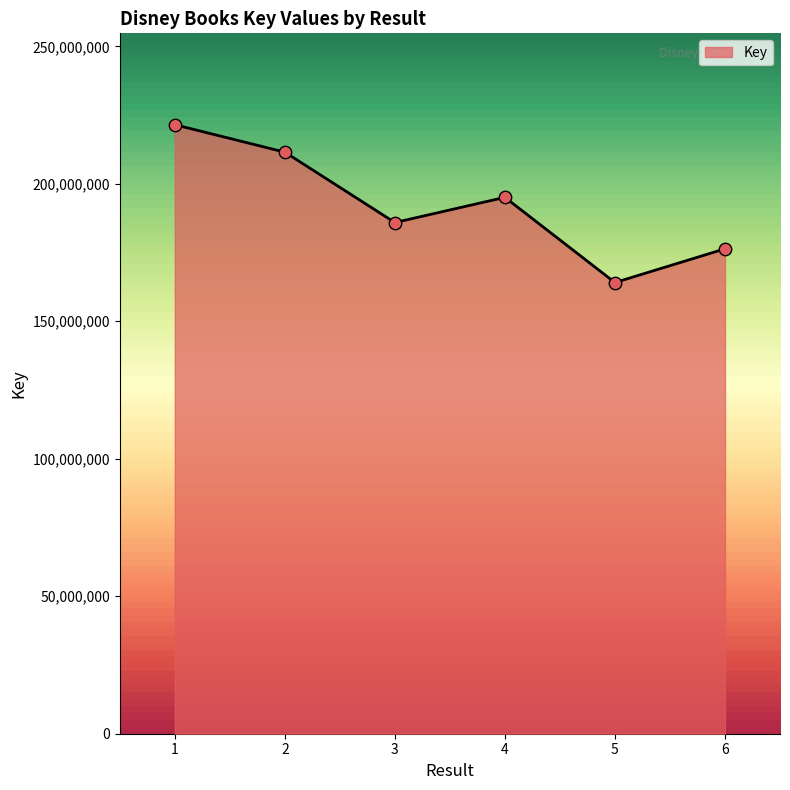

Which has a higher value, 1 or 4?

1